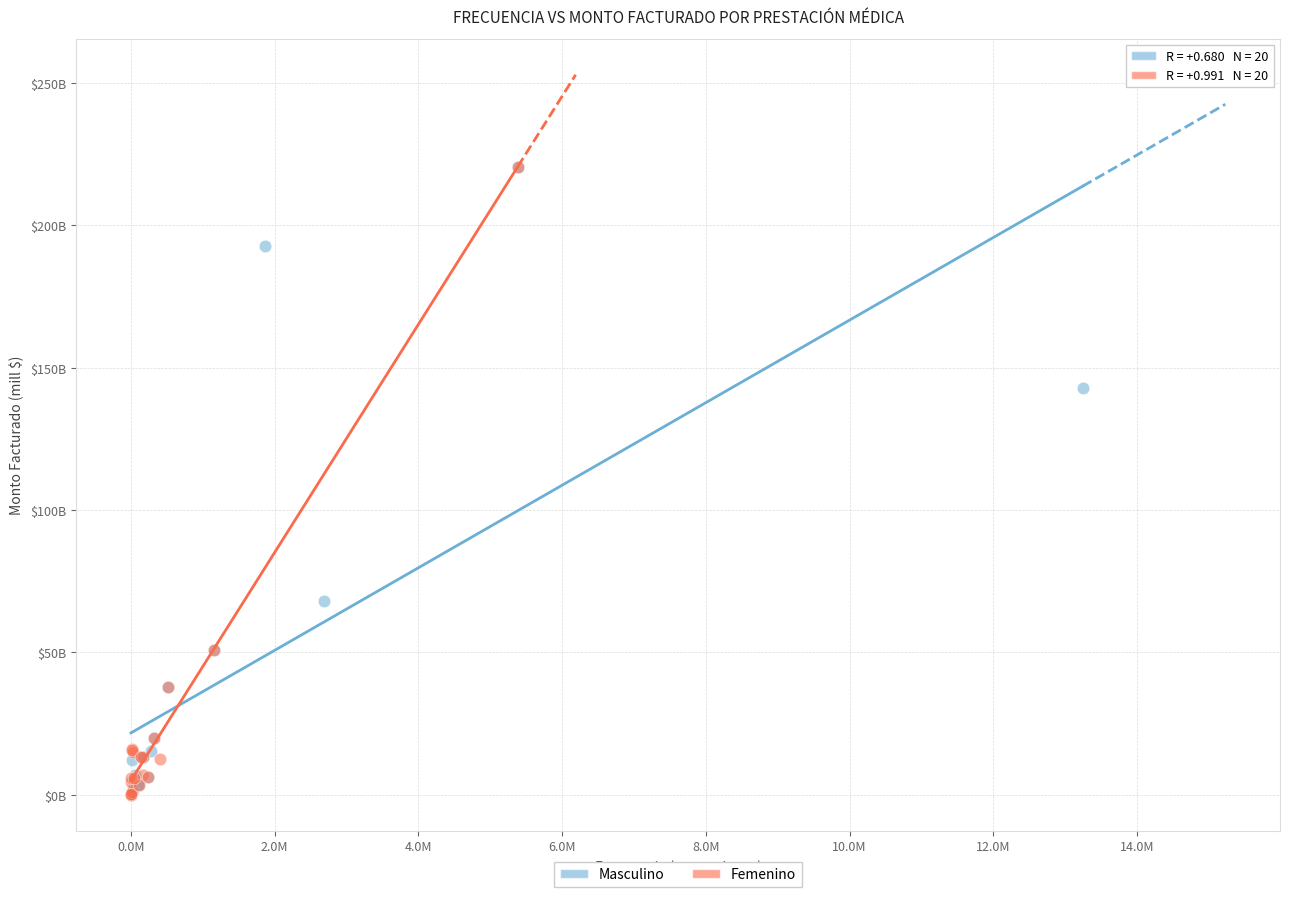

What are all the series names shown in the legend?

Masculino, Femenino